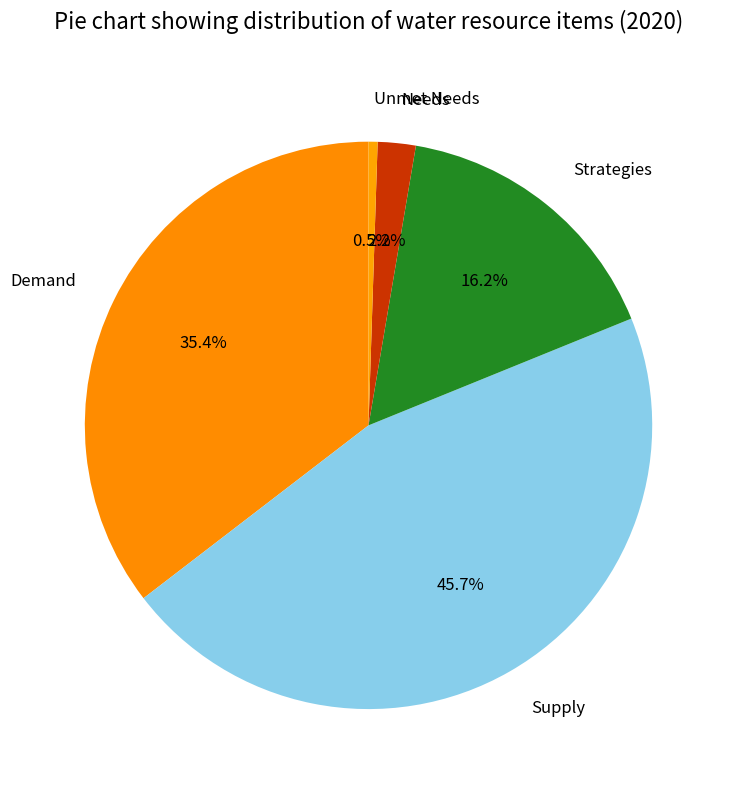

Is the sum of Demand and Unmet Needs greater than half?

No